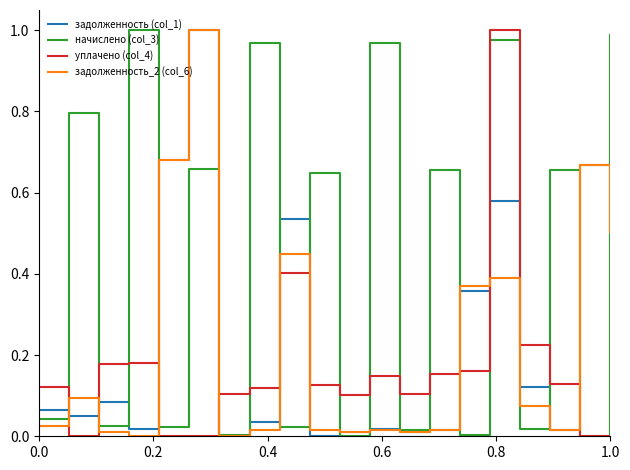

At how many categories does at least one series exceed 0?

20